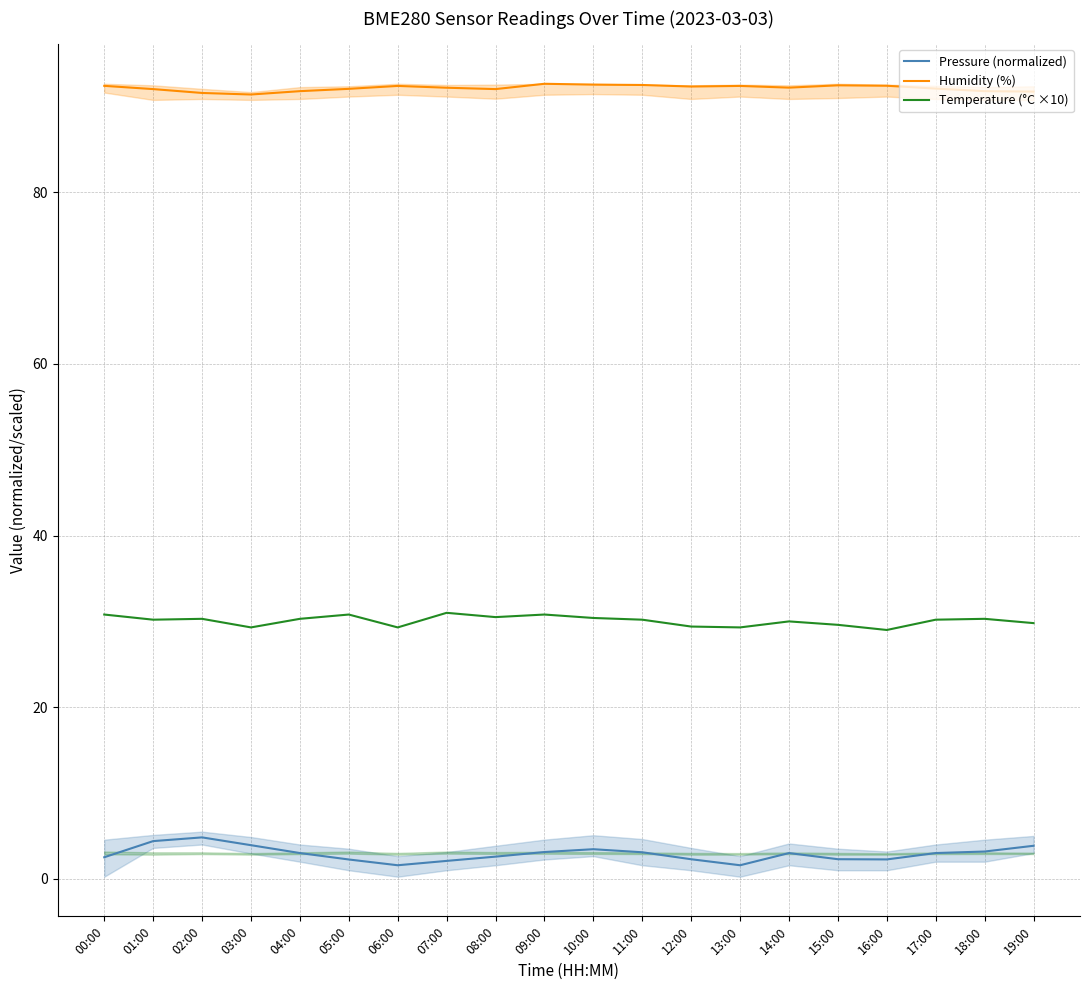

What position from the right is 18:00?

2